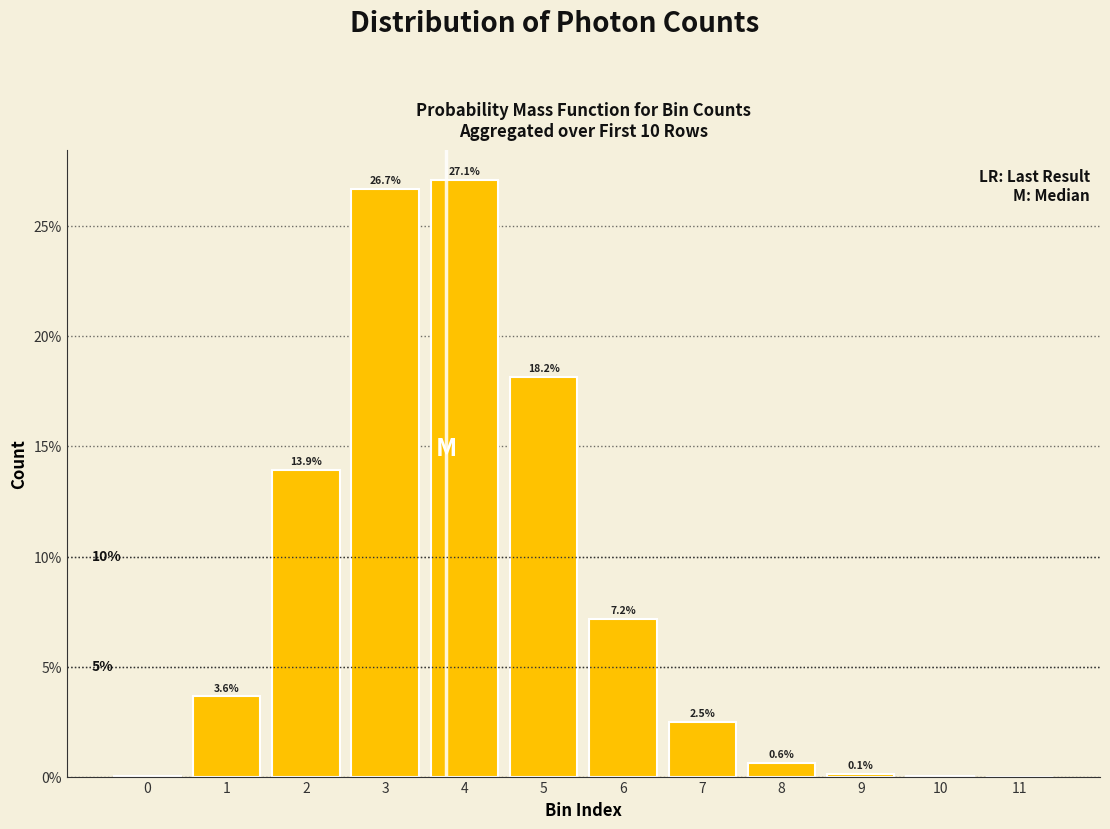

What is the maximum value shown in the chart?

27.1